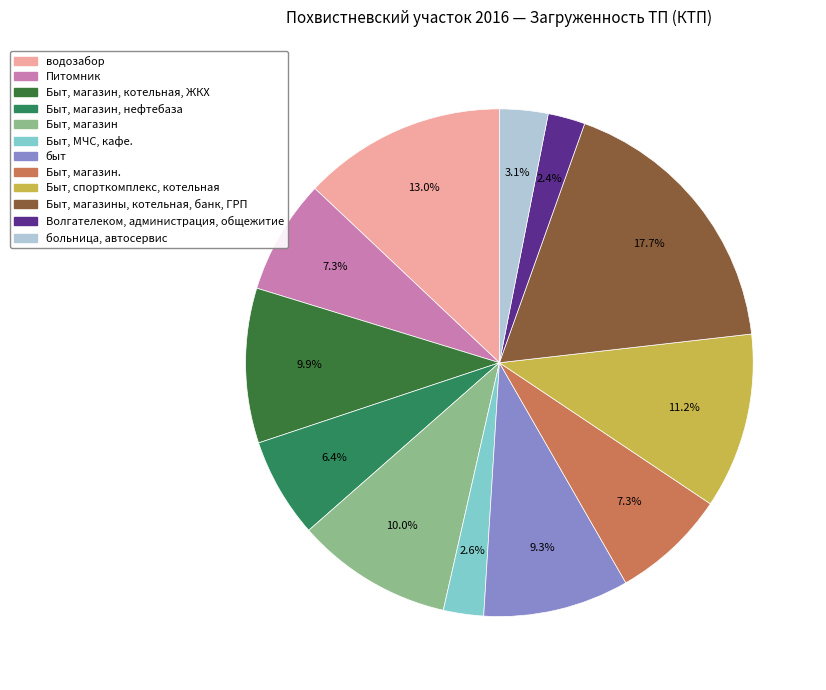

Is there any slice that represents more than half of the pie?

No